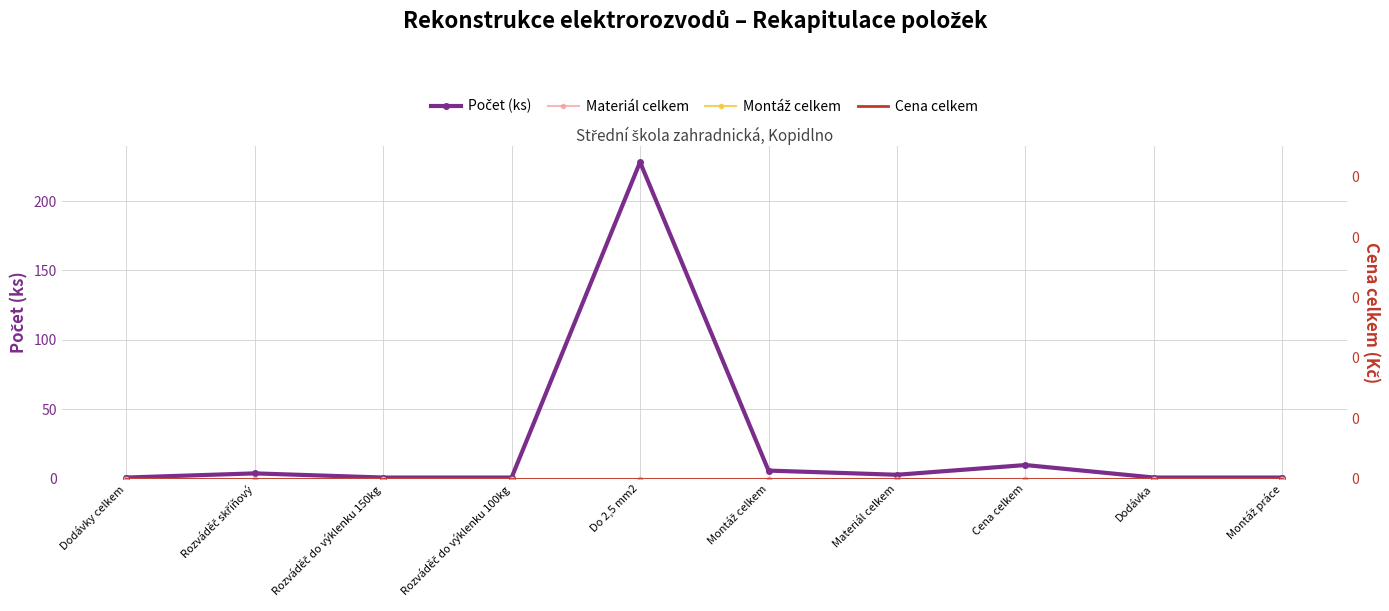

Reading left to right, transcribe all the data shown in this chart.

Počet (ks): Dodávky celkem=1	Rozváděč skříňový=4	Rozváděč do výklenku 150kg=1	Rozváděč do výklenku 100kg=1	Do 2,5 mm2=228	Montáž celkem=6	Materiál celkem=3	Cena celkem=10	Dodávka=1	Montáž práce=1
Materiál celkem: Dodávky celkem=0	Rozváděč skříňový=0	Rozváděč do výklenku 150kg=0	Rozváděč do výklenku 100kg=0	Do 2,5 mm2=0	Montáž celkem=0	Materiál celkem=0	Cena celkem=0	Dodávka=0	Montáž práce=0
Montáž celkem: Dodávky celkem=0	Rozváděč skříňový=0	Rozváděč do výklenku 150kg=0	Rozváděč do výklenku 100kg=0	Do 2,5 mm2=0	Montáž celkem=0	Materiál celkem=0	Cena celkem=0	Dodávka=0	Montáž práce=0
Cena celkem: Dodávky celkem=0	Rozváděč skříňový=0	Rozváděč do výklenku 150kg=0	Rozváděč do výklenku 100kg=0	Do 2,5 mm2=0	Montáž celkem=0	Materiál celkem=0	Cena celkem=0	Dodávka=0	Montáž práce=0